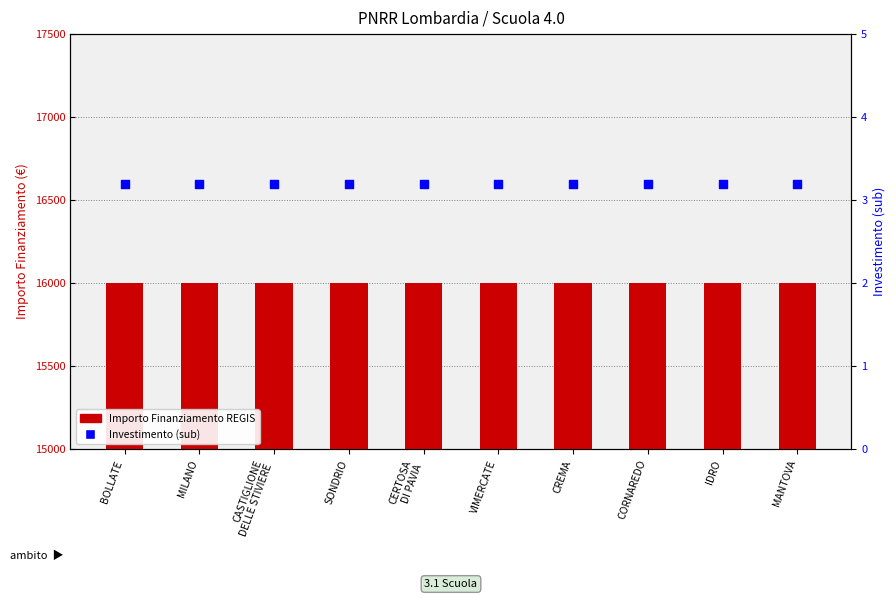

Which series contains the lowest Y value?

Investimento (sub)